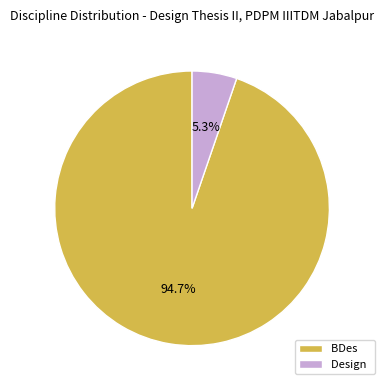

Which slice is the smallest?

Design